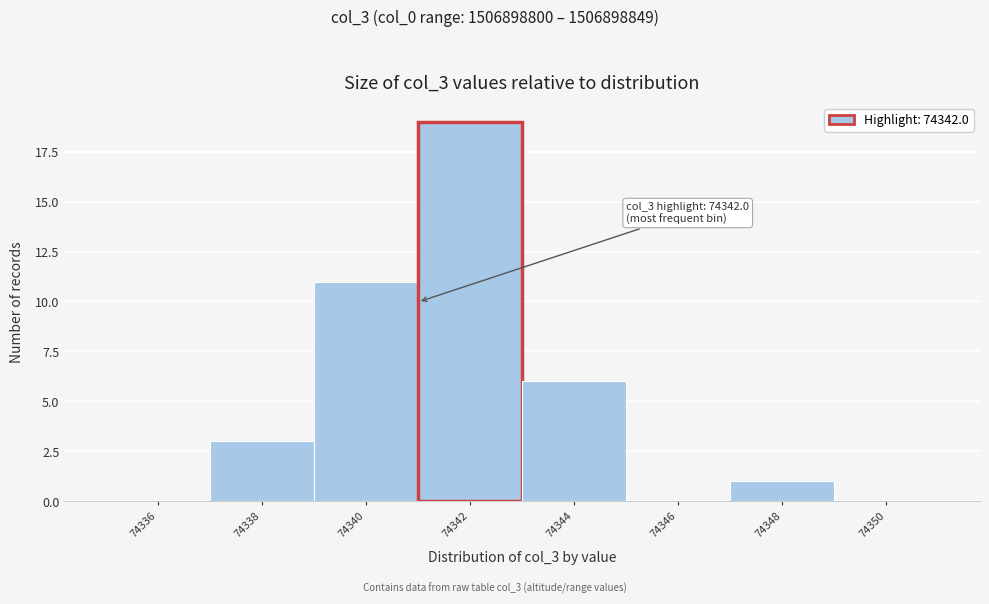

Reading left to right, extract all data points from this chart.

74336=0	74338=3	74340=11	74342=19	74344=6	74346=0	74348=1	74350=0